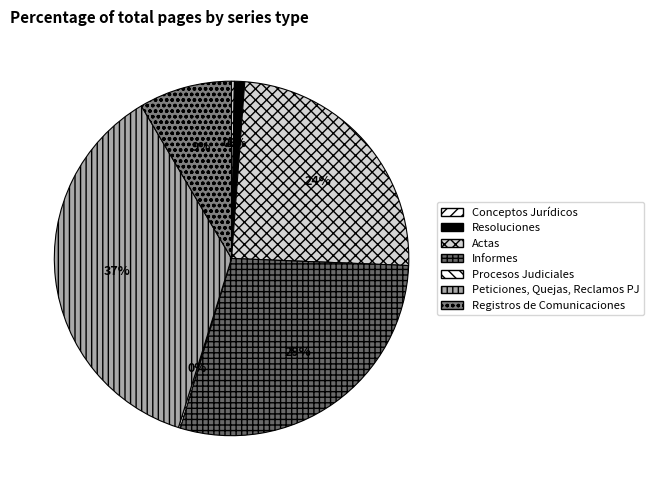

What is the change in value from Procesos Judiciales to Registros de Comunicaciones?

+196